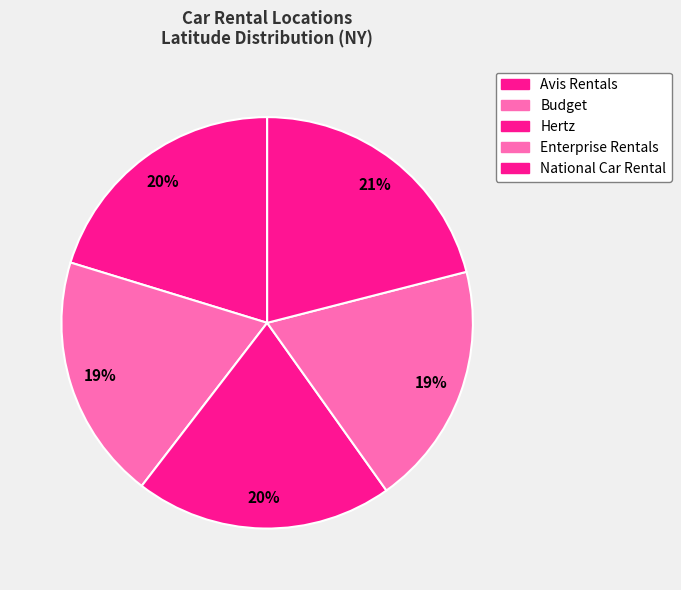

How many slices are in this pie chart?

5